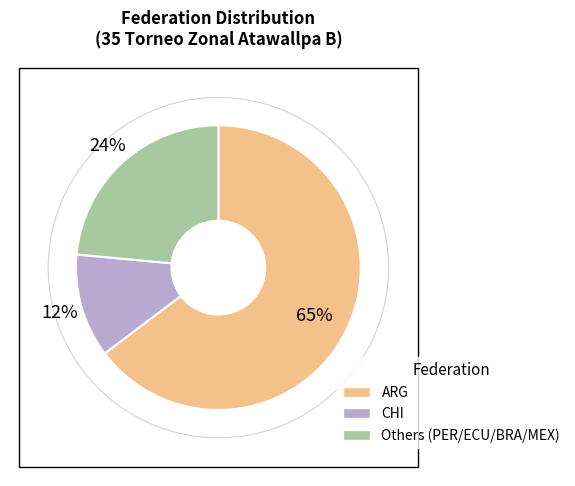

To the nearest percent, what is the average slice percentage?

33%